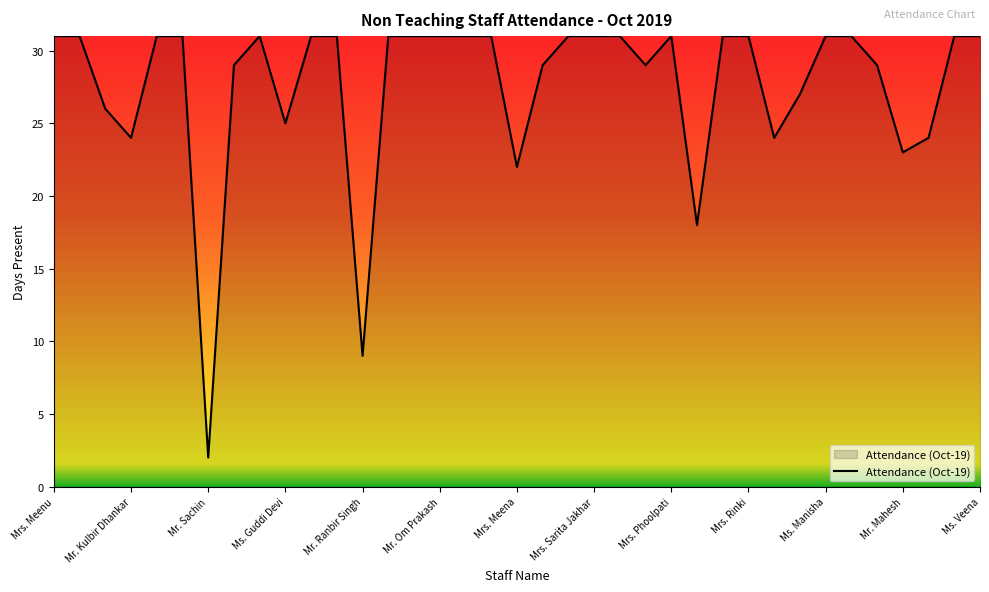

What is the maximum value shown in the chart?

31